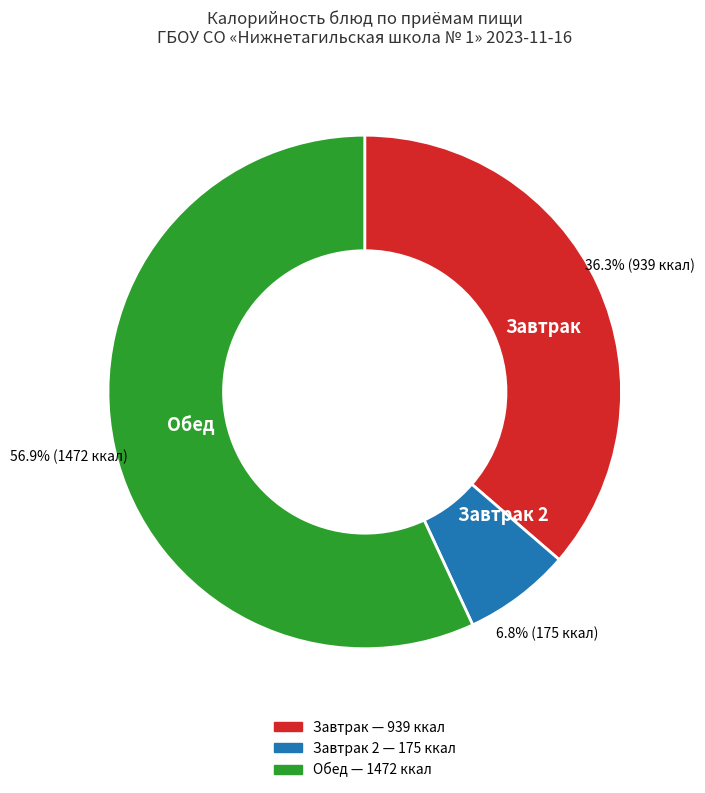

What is the largest slice in the pie chart?

Обед